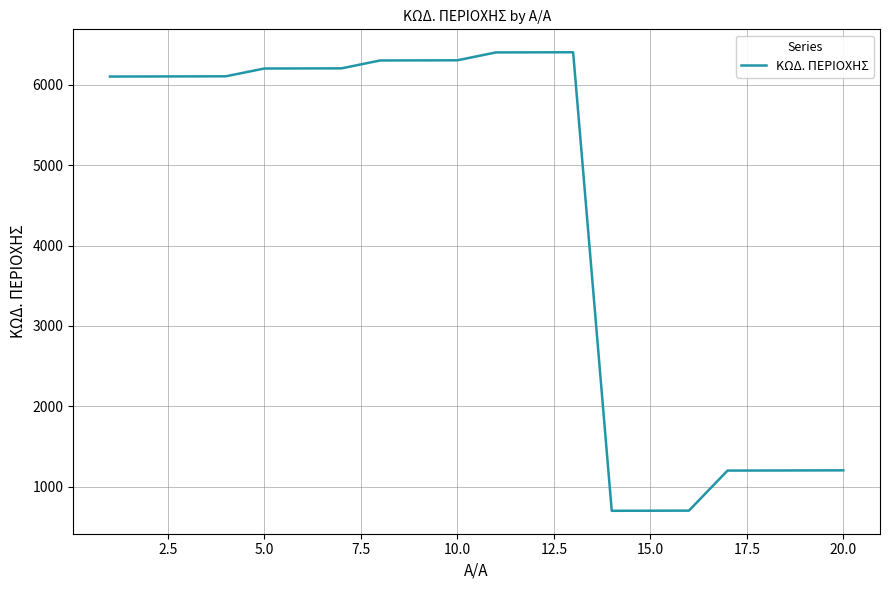

What is the minimum value shown in the chart?

701